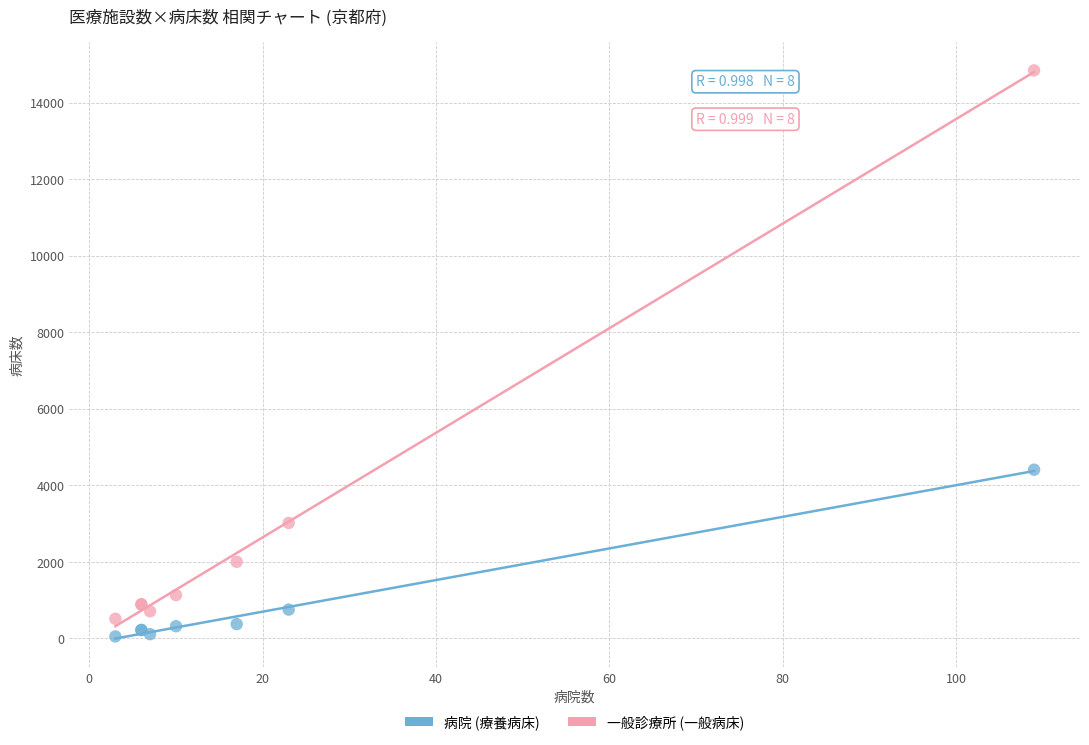

What are all the series names shown in the legend?

病院 (療養病床), 一般診療所 (一般病床)